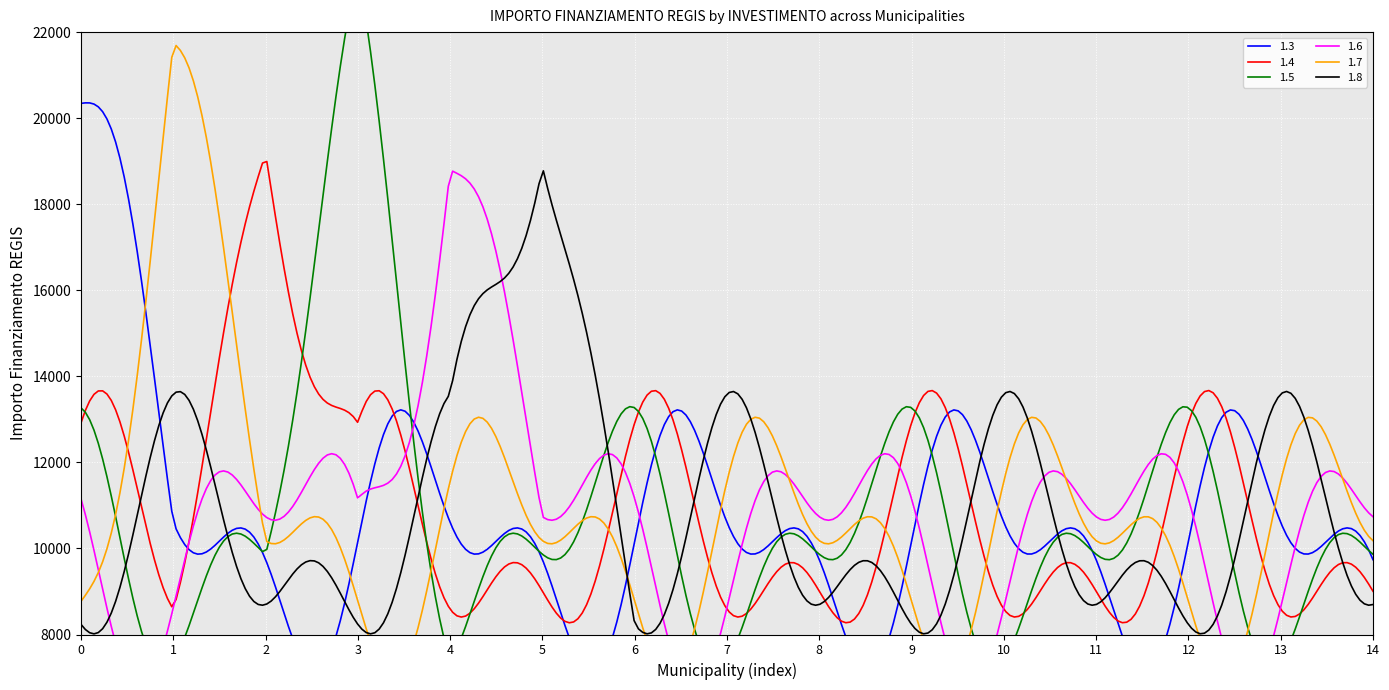

How many lines are shown in the chart?

6